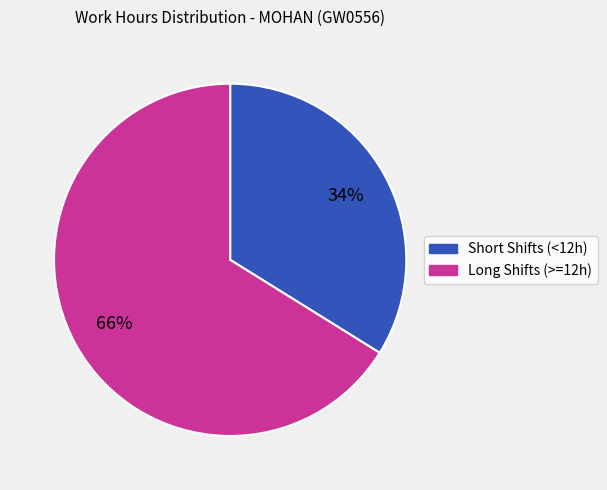

To the nearest percent, what is the average slice percentage?

50%